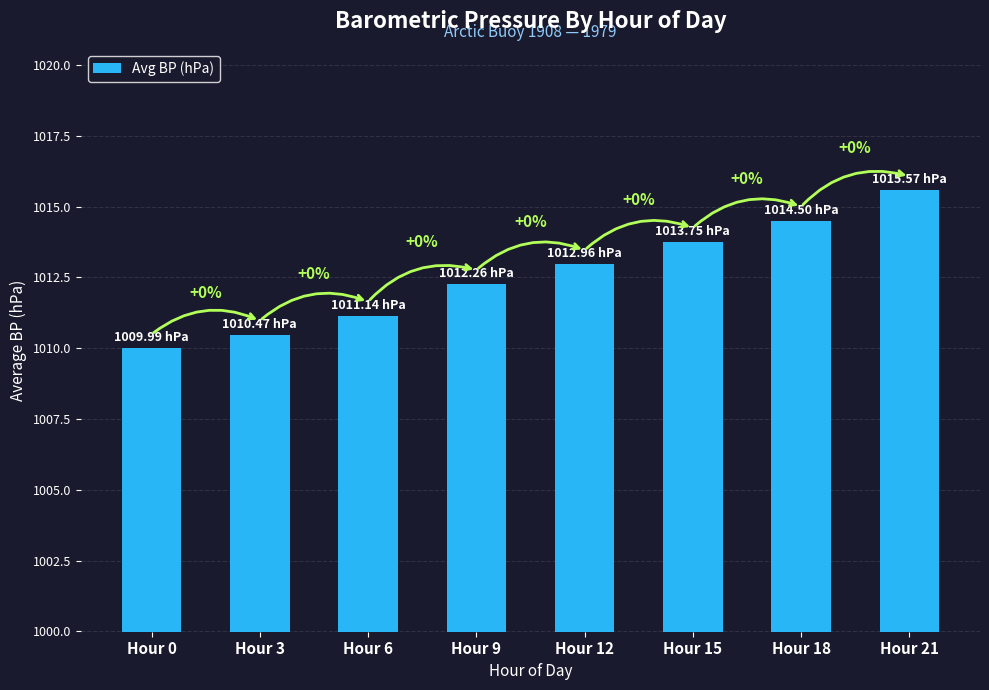

List the labels in order of value, largest first.

Hour 21, Hour 18, Hour 15, Hour 12, Hour 9, Hour 6, Hour 3, Hour 0